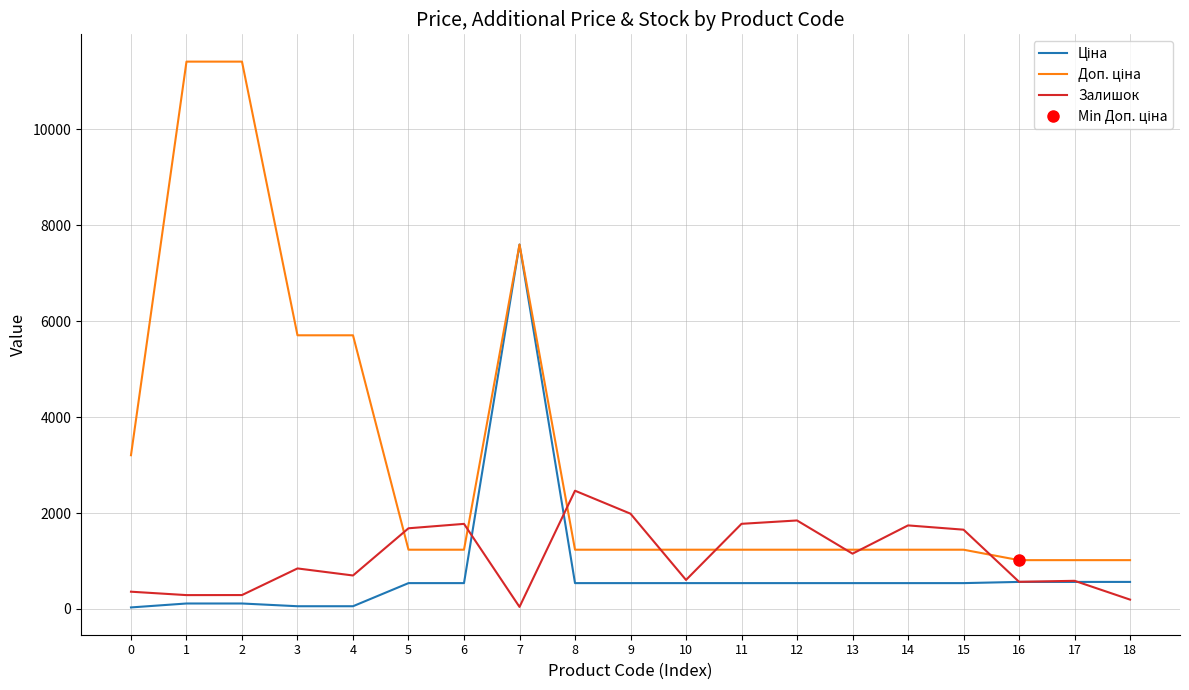

True or false: Ціна and Доп. ціна intersect in this chart.

False